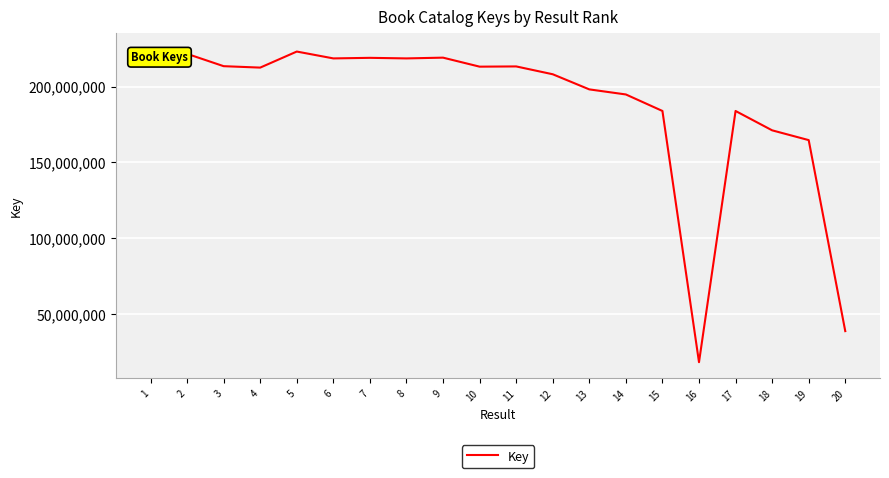

At which label is the value closest to 121488036?

19